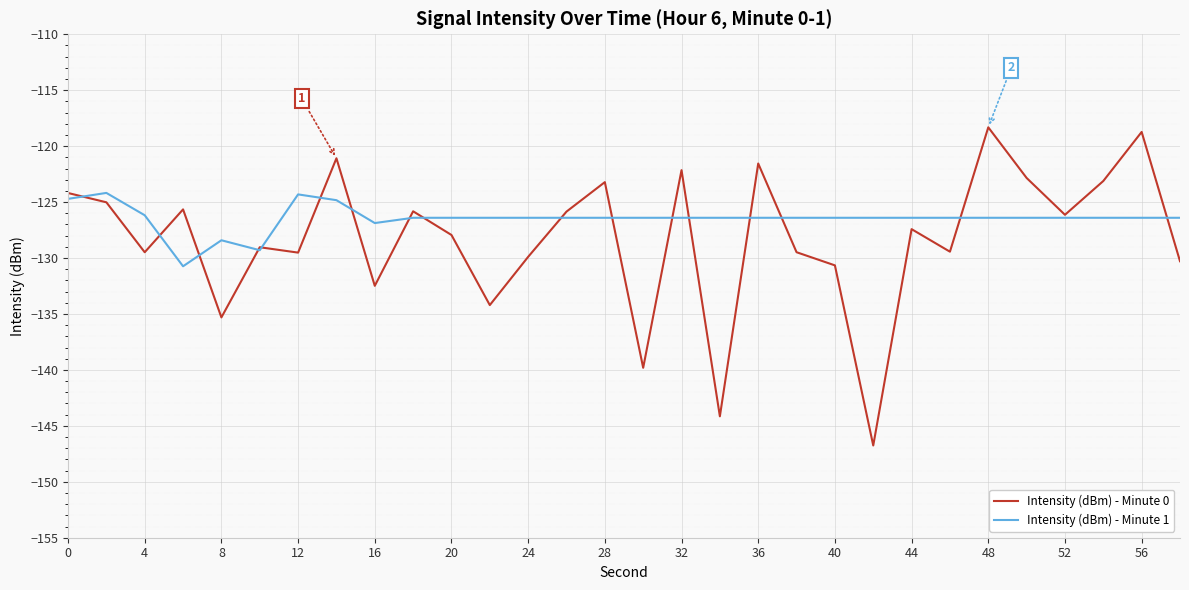

What is the highest value of the Intensity (dBm) - Minute 1 series?

-124.2